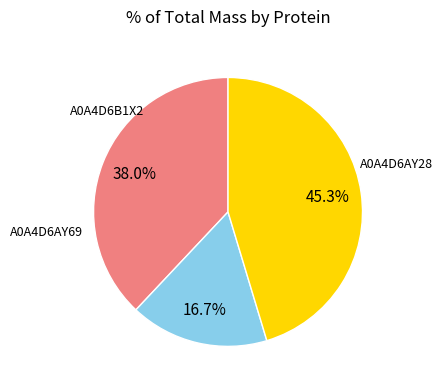

To the nearest percent, what is the average slice percentage?

33%